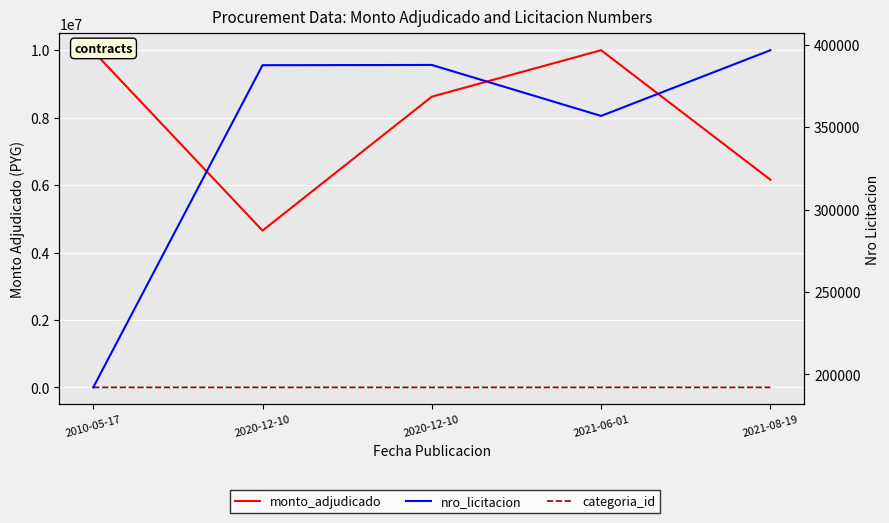

At how many categories does at least one series exceed 981130?

5